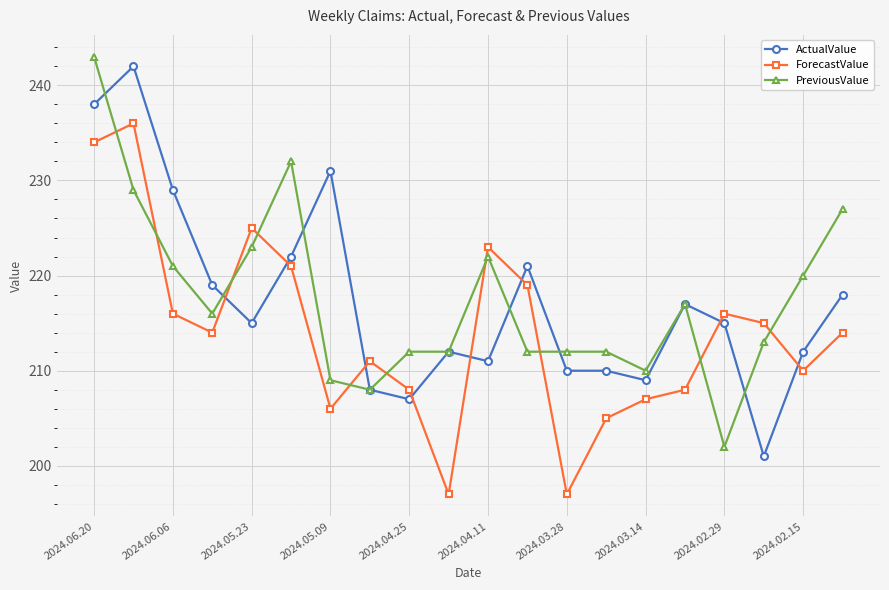

What is the smallest value displayed?

197